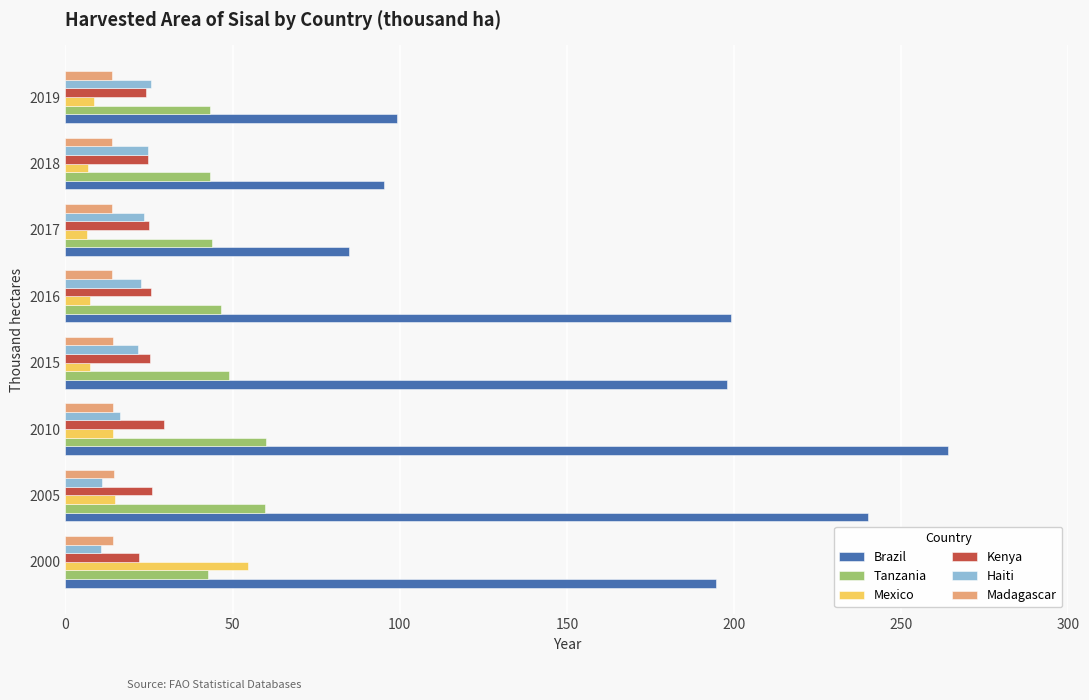

Which series has the largest range (max minus min)?

Brazil